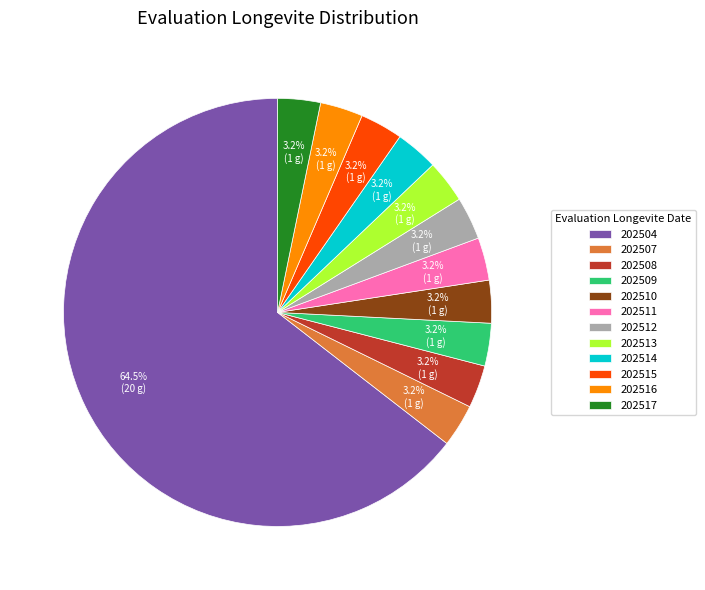

What is the ratio of the value at 202517 to the value at 202515?

1.0